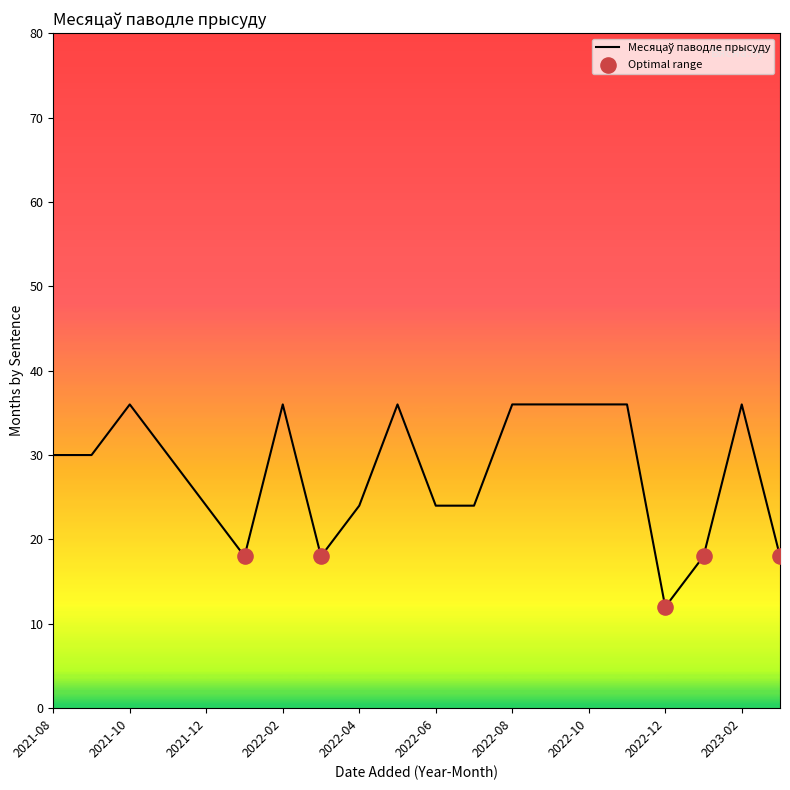

What is the difference between the maximum and minimum values?

24